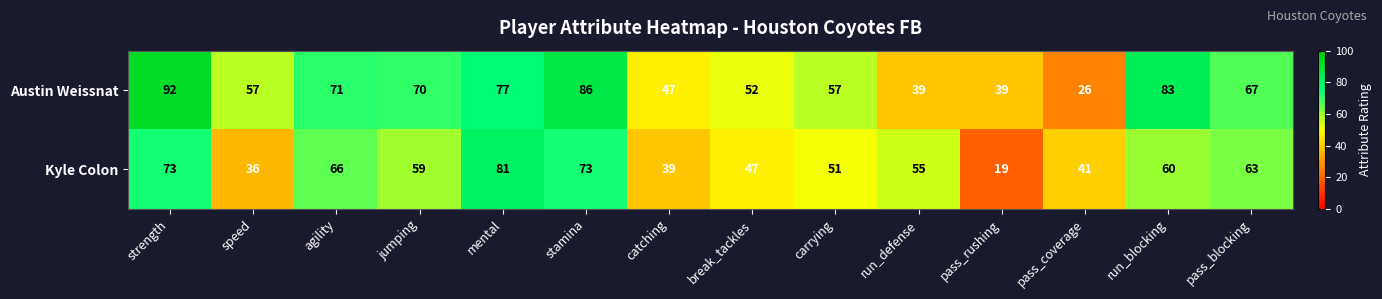

What is the total value across all series at pass_rushing?

58